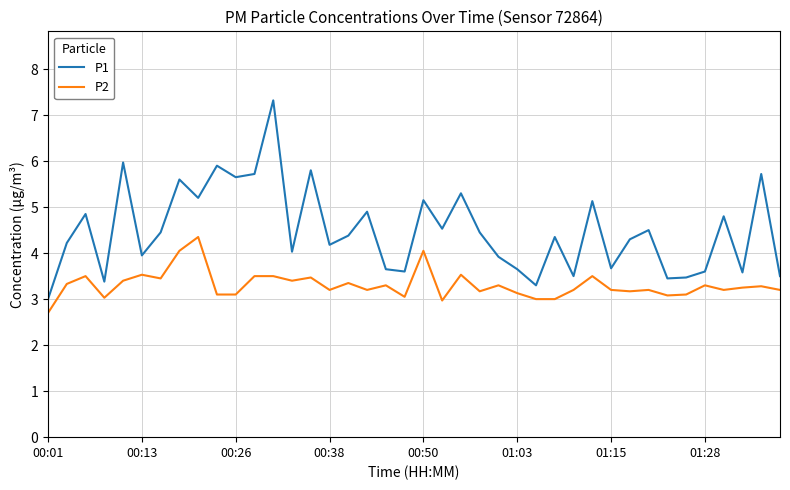

Which series has the largest total across all categories?

P1